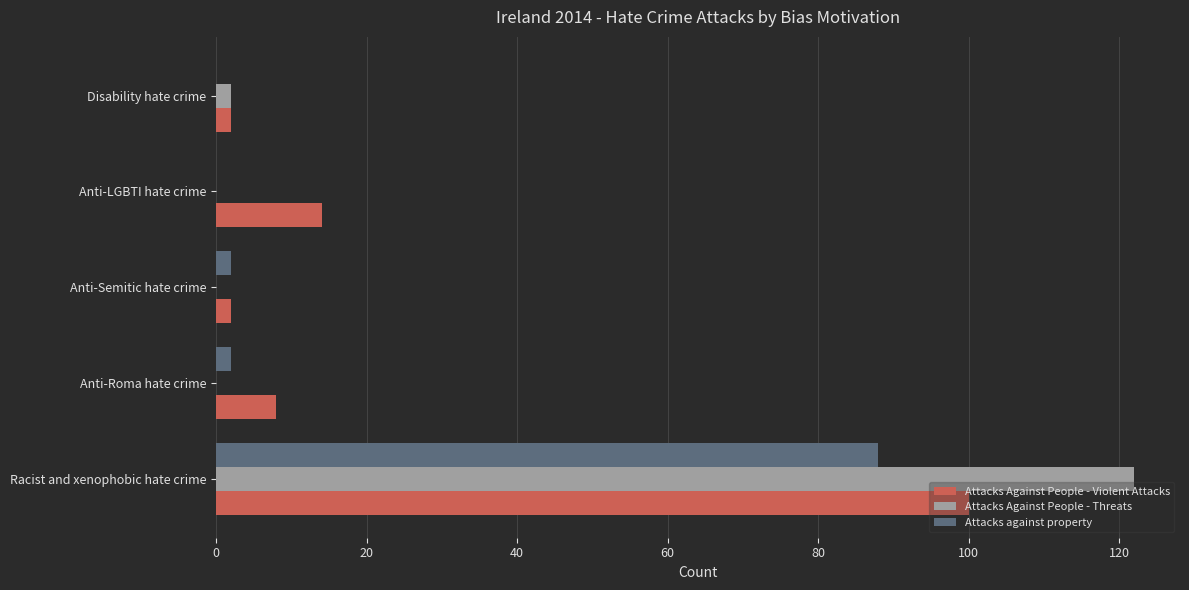

At which category is the sum across all series the highest?

Racist and xenophobic hate crime